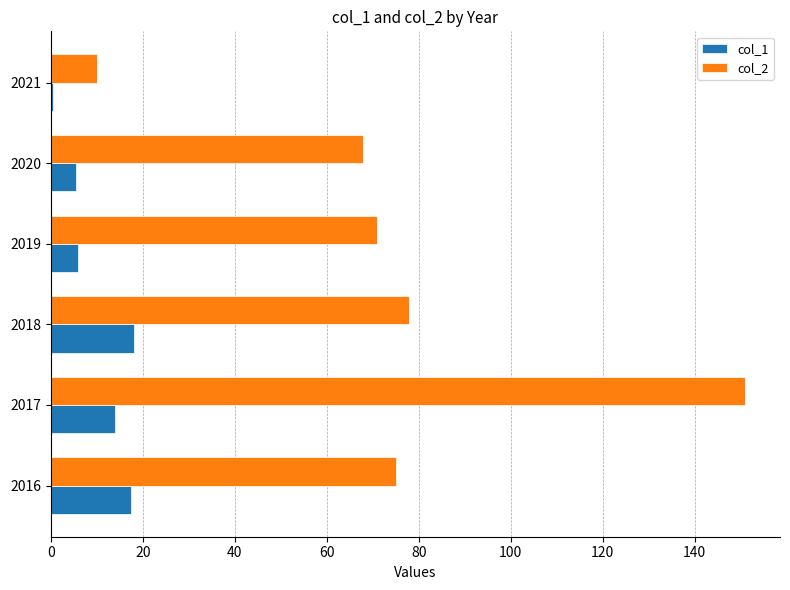

Which series has the widest spread of values?

col_2